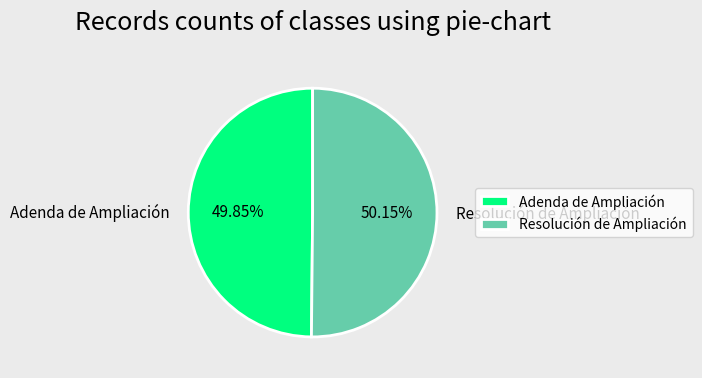

To the nearest percent, what is the average slice percentage?

50%